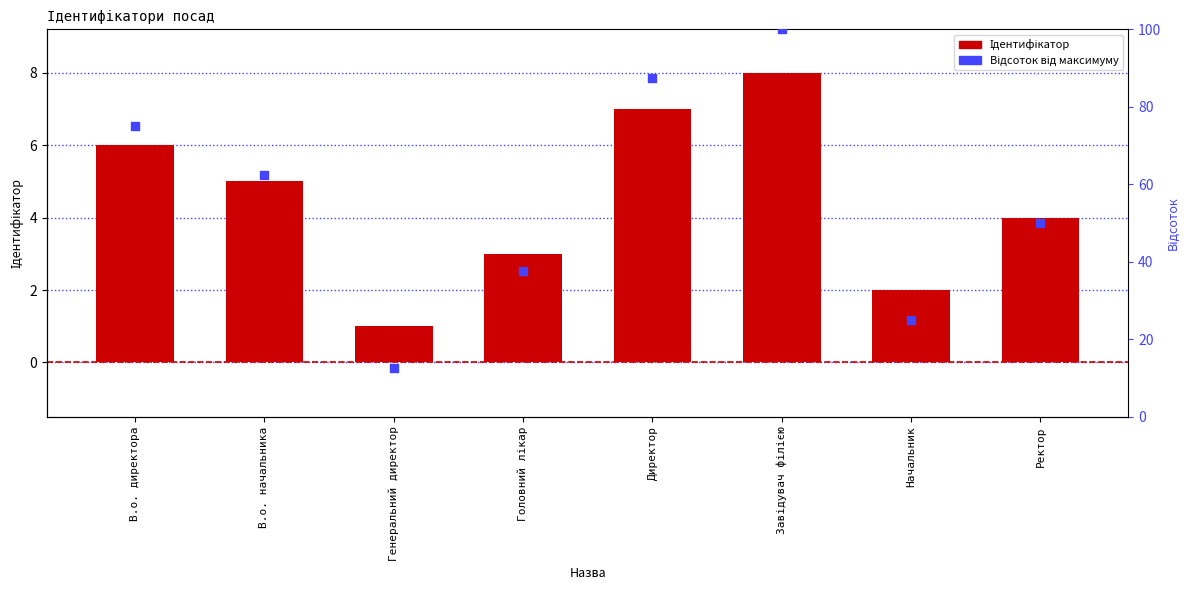

At which category is the sum across all series the highest?

Завідувач філією